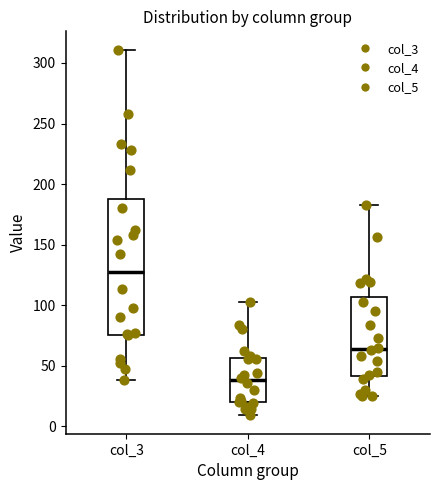

Which box's median line is the lowest?

col_4